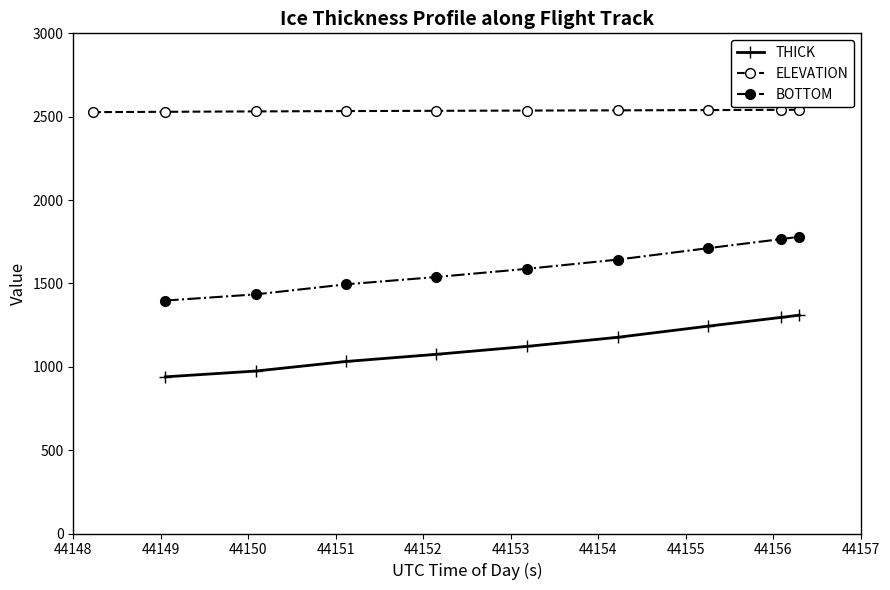

How many values in the THICK series exceed 1122?

5